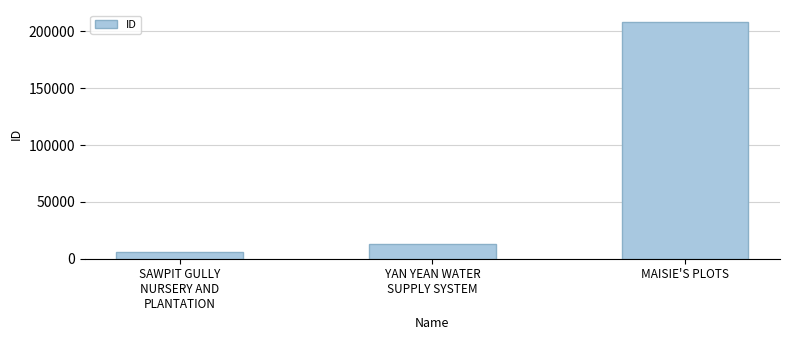

What is the label of the 3rd bar from the left?

MAISIE'S PLOTS